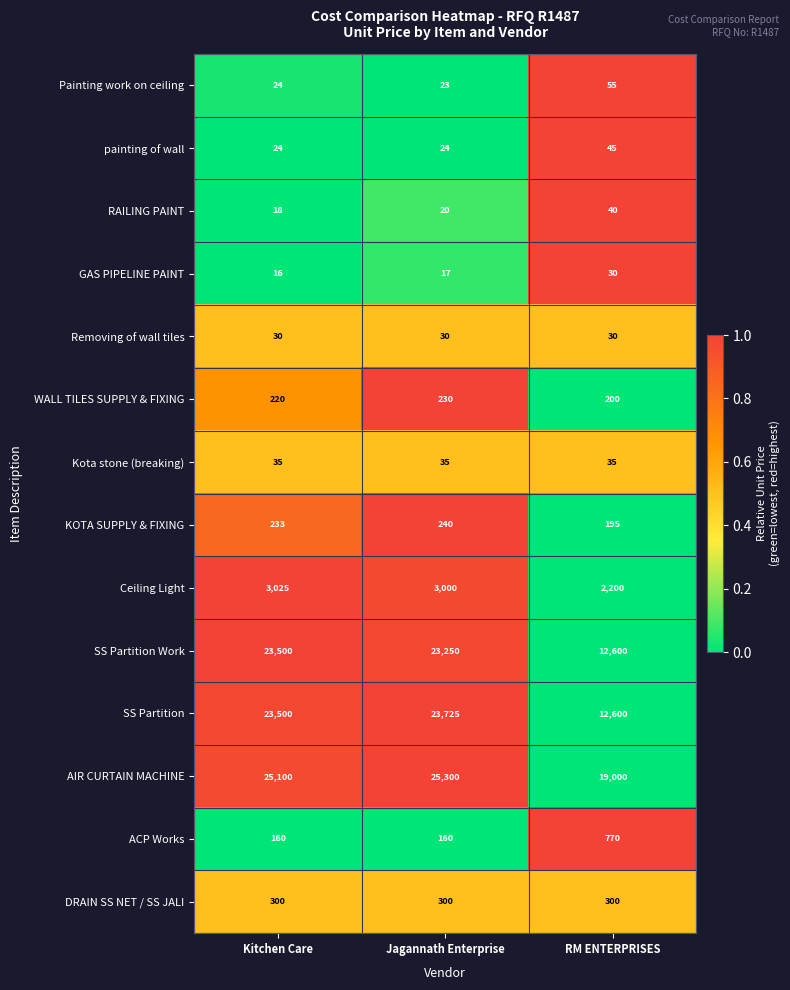

Is it true that painting of wall equals 24 at Jagannath Enterprise?

True